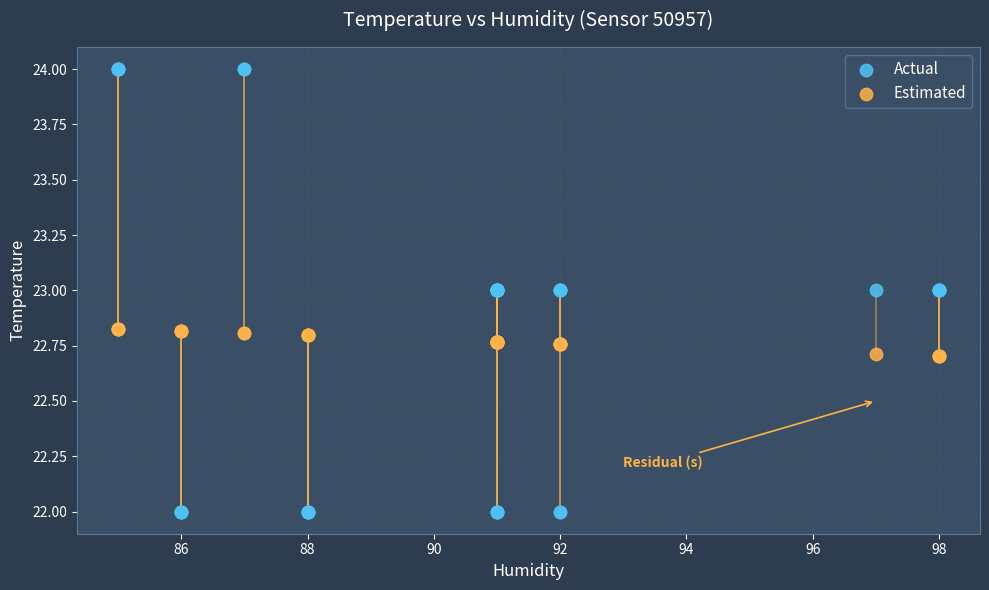

What are all the series names shown in the legend?

Actual, Estimated